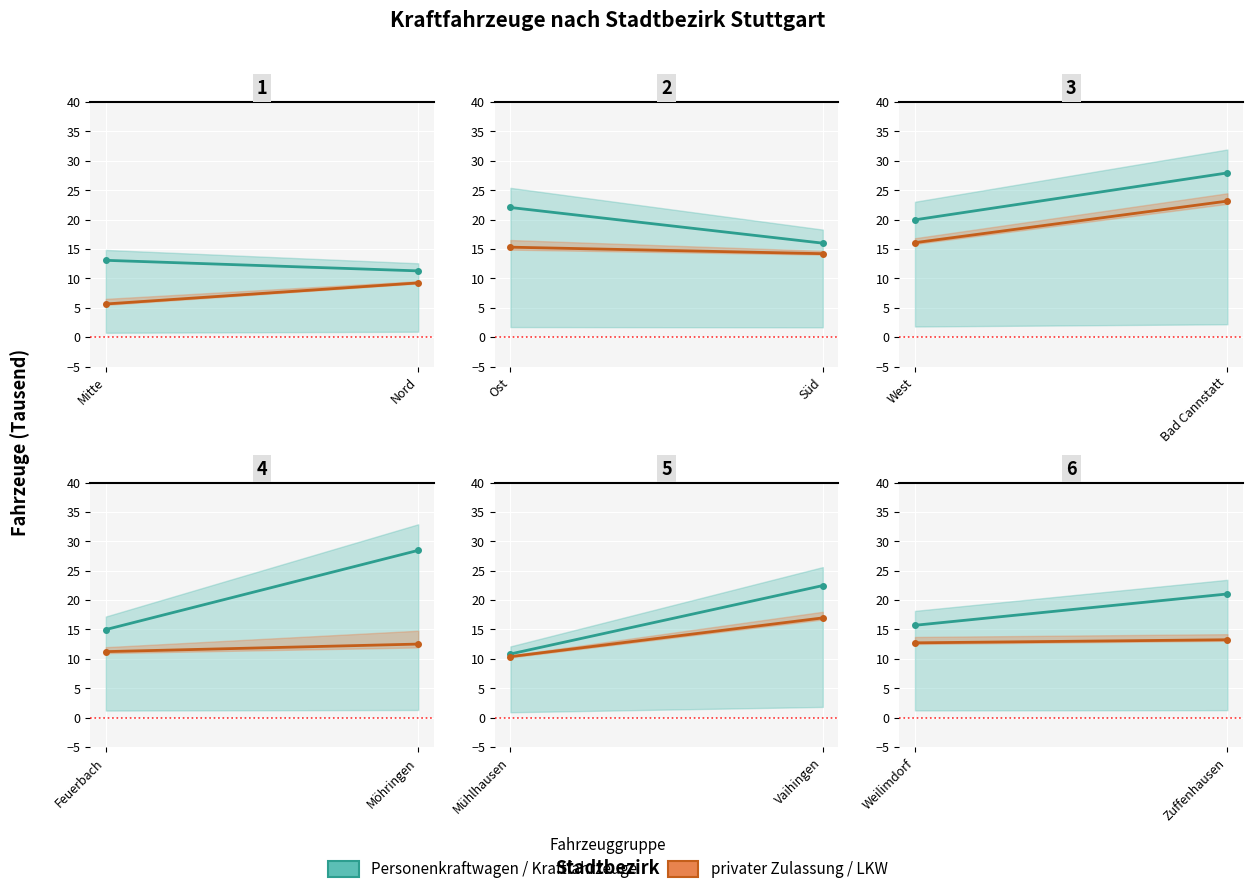

What is the average value of the Personenkraftwagen series?

18.4